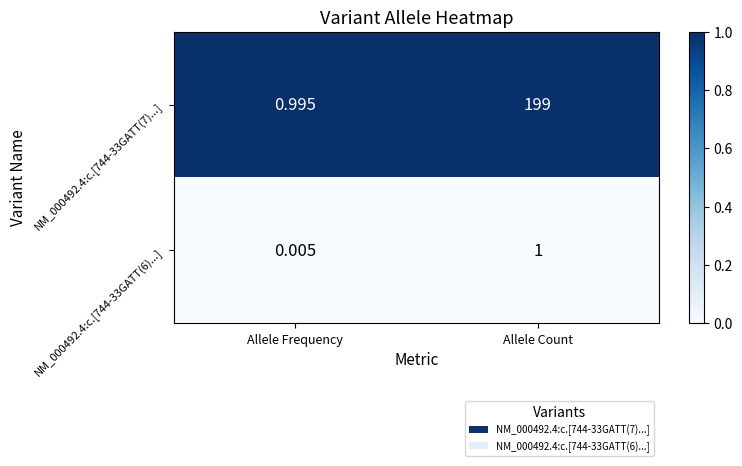

List the labels in order of NM_000492.4:c.[744-33GATT(6)...] value, largest first.

Allele Count, Allele Frequency